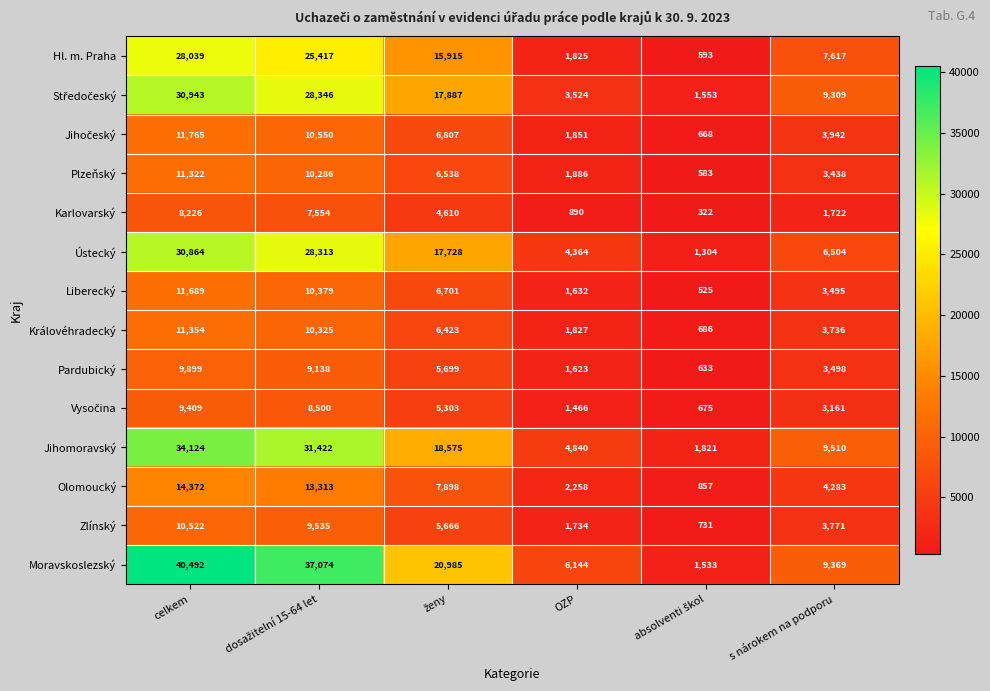

How many data points does each series have?

6